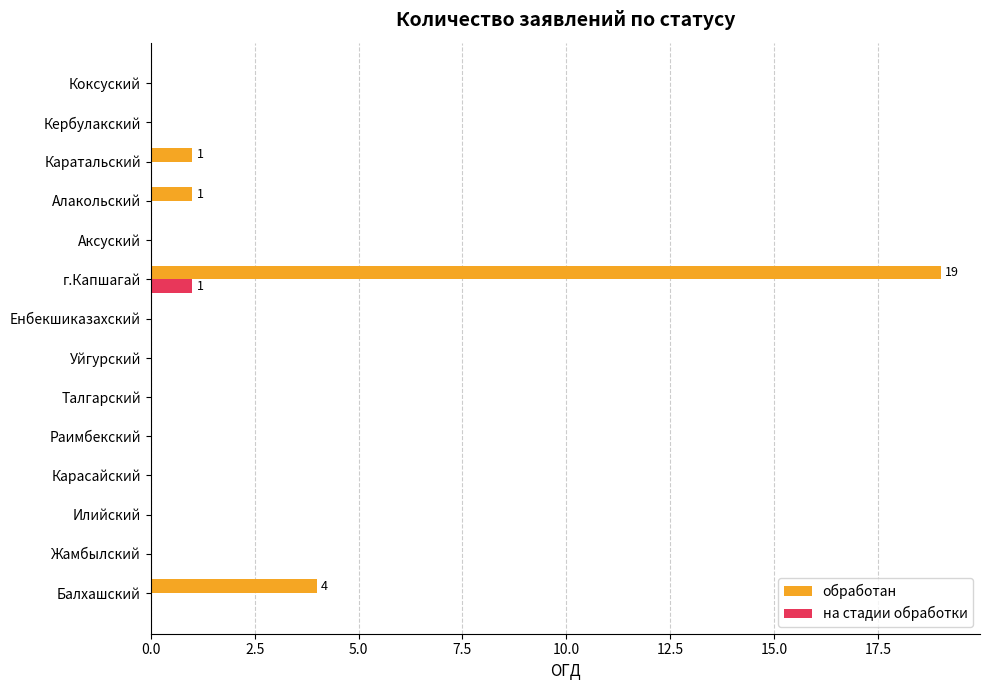

Is it true that обработан equals 0 at Аксуский?

True